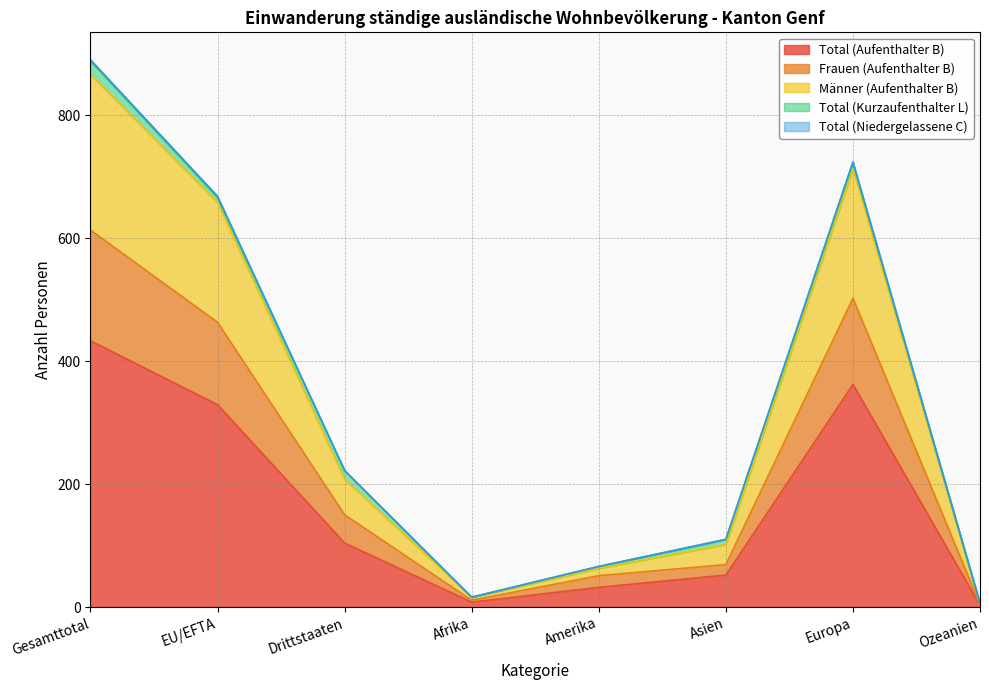

True or false: Total (Aufenthalter B) has more than 0 points higher than both neighbors.

True